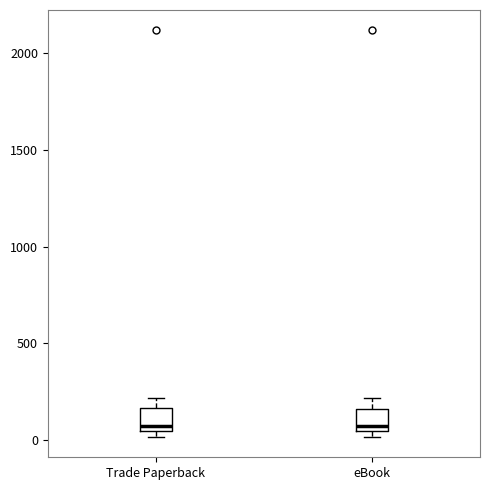

Where is the lower edge of the box for eBook on the y-axis? The values are not printed on the chart, so give them approximately, as read against the axis.

50